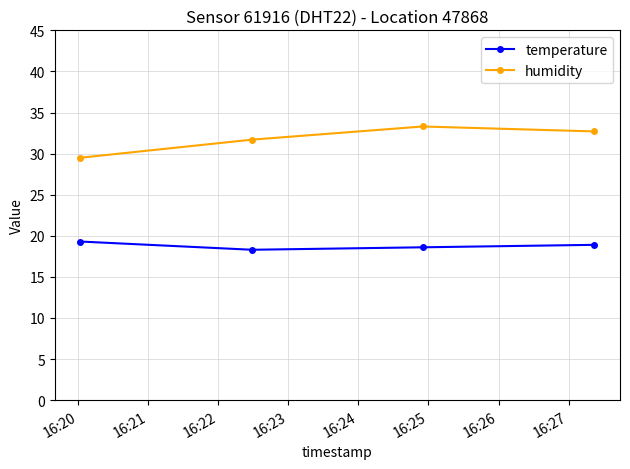

True or false: humidity has more than 1 points higher than both neighbors.

False